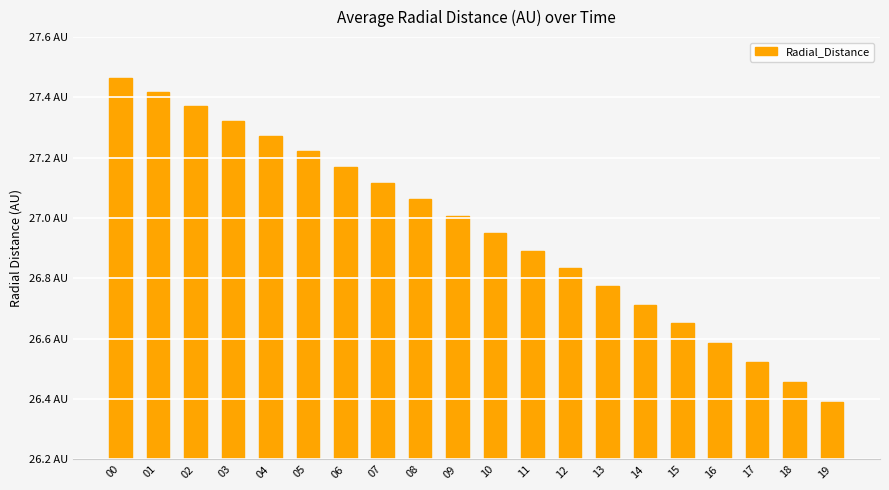

Are the bars horizontal?

No